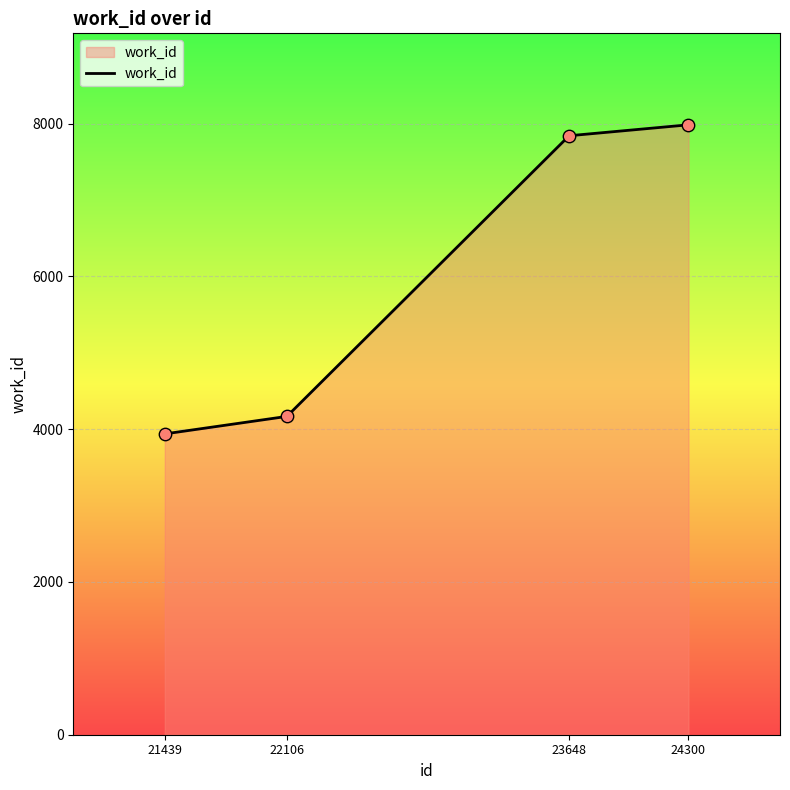

Between 22106 and 24300, which is larger?

24300